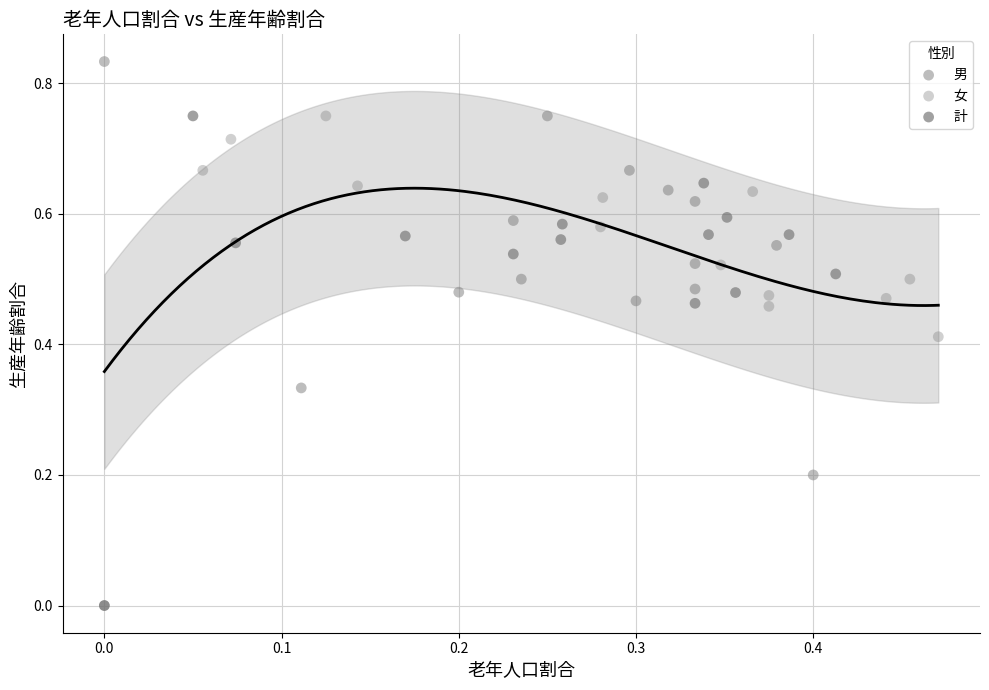

Which series reaches the maximum Y coordinate?

男